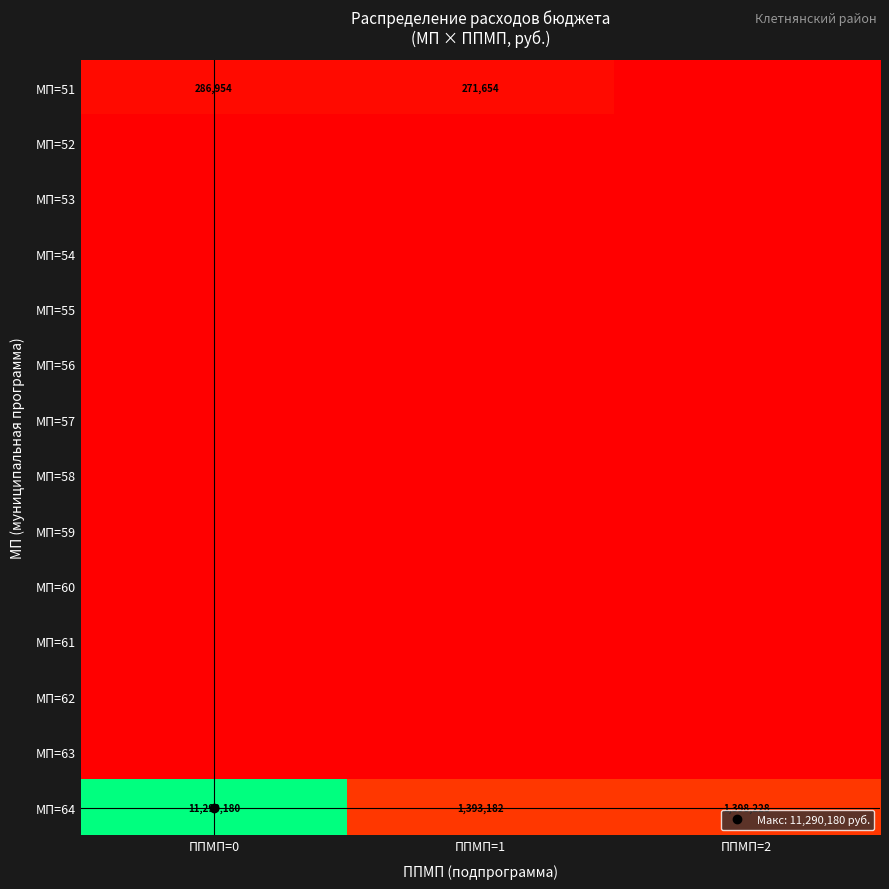

At ППМП=1, list the series in order from largest to smallest.

МП=64, МП=51, МП=52, МП=53, МП=54, МП=55, МП=56, МП=57, МП=58, МП=59, МП=60, МП=61, МП=62, МП=63